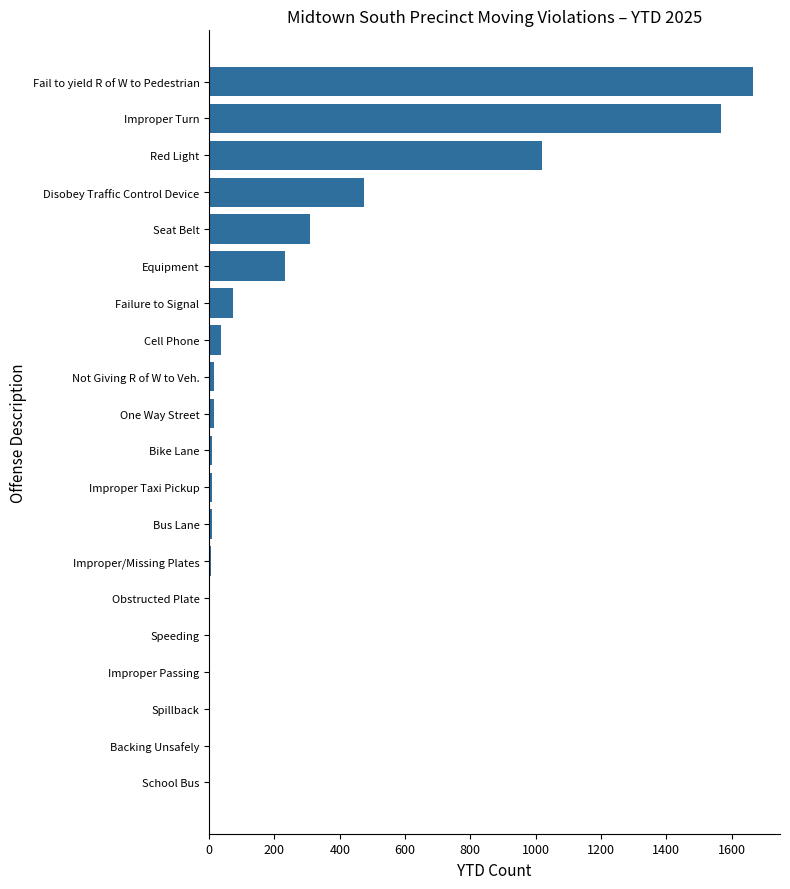

What is the sum of all values?

5454